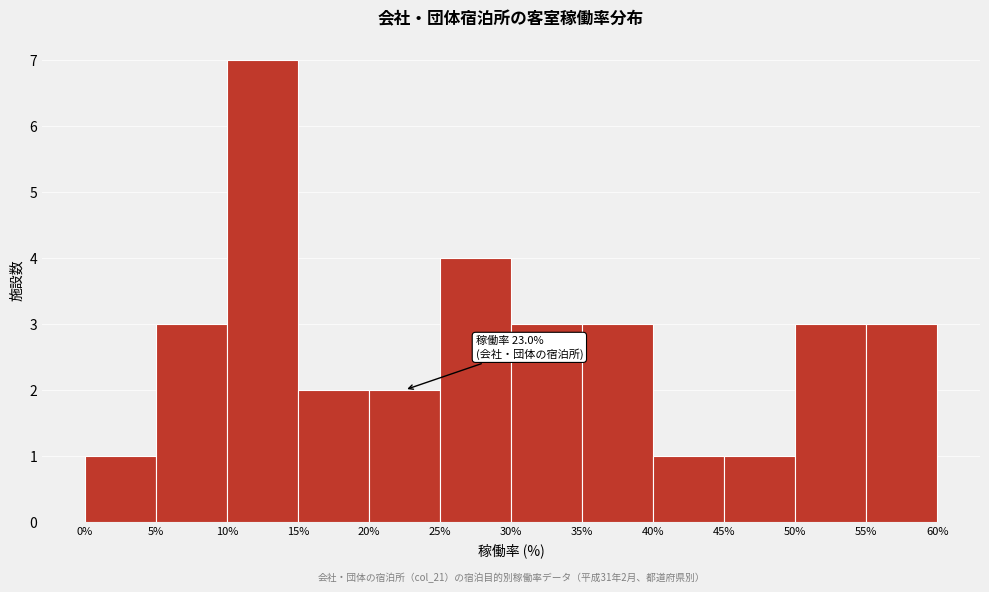

Over which range of the x-axis is the bar tallest?

10% to 15%